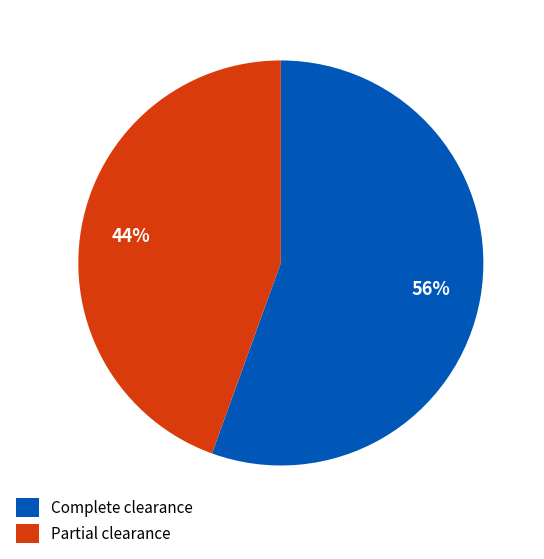

To the nearest percent, what percentage of the pie is Complete clearance?

56%